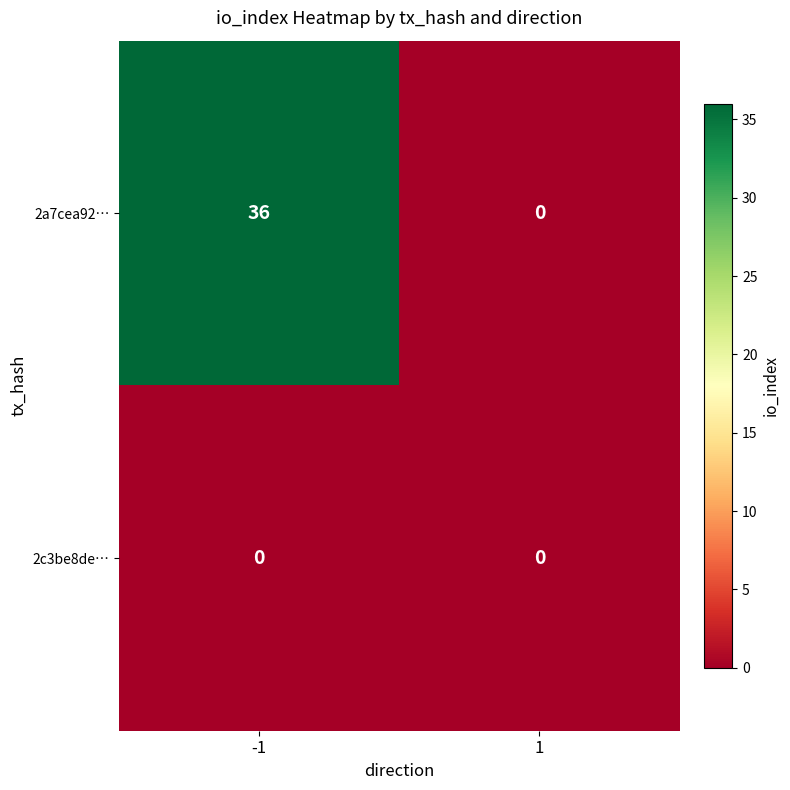

What is the maximum value for 2a7cea92…?

36